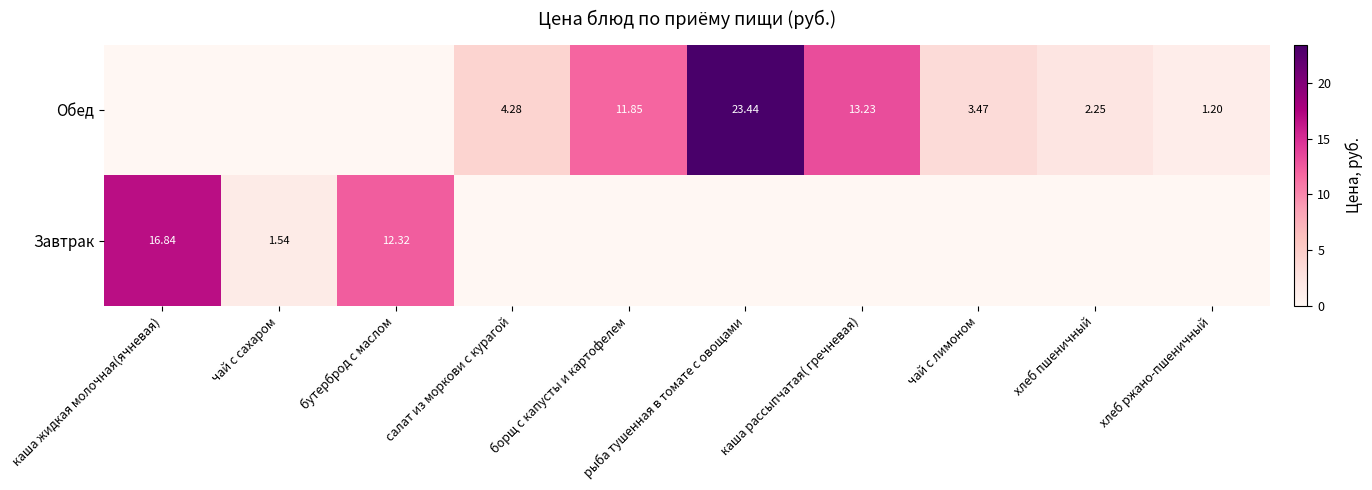

What is the maximum value shown in the chart?

23.4